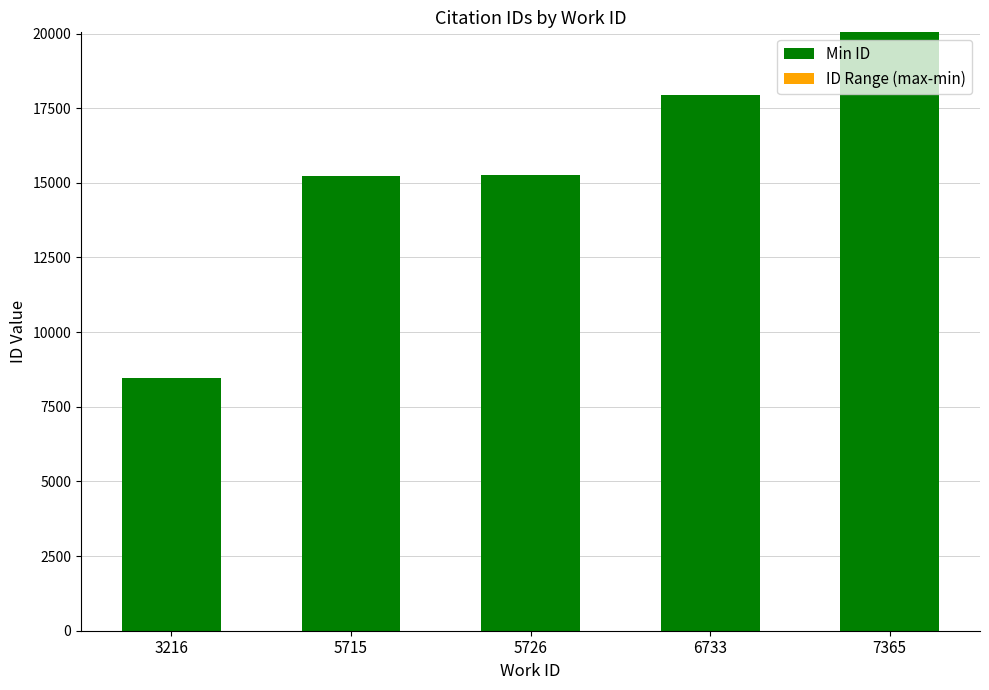

Which category has the highest value in the Min ID series?

7365